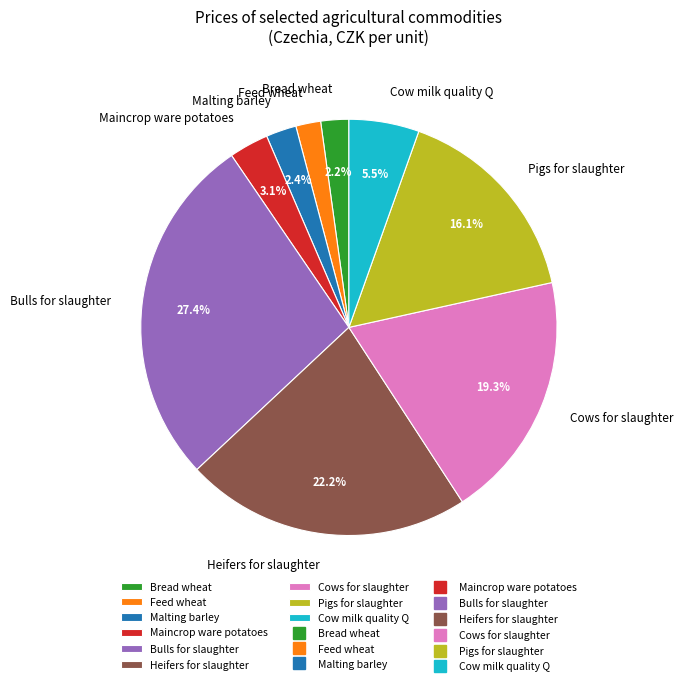

Which has a higher value, Cows for slaughter or Feed wheat?

Cows for slaughter